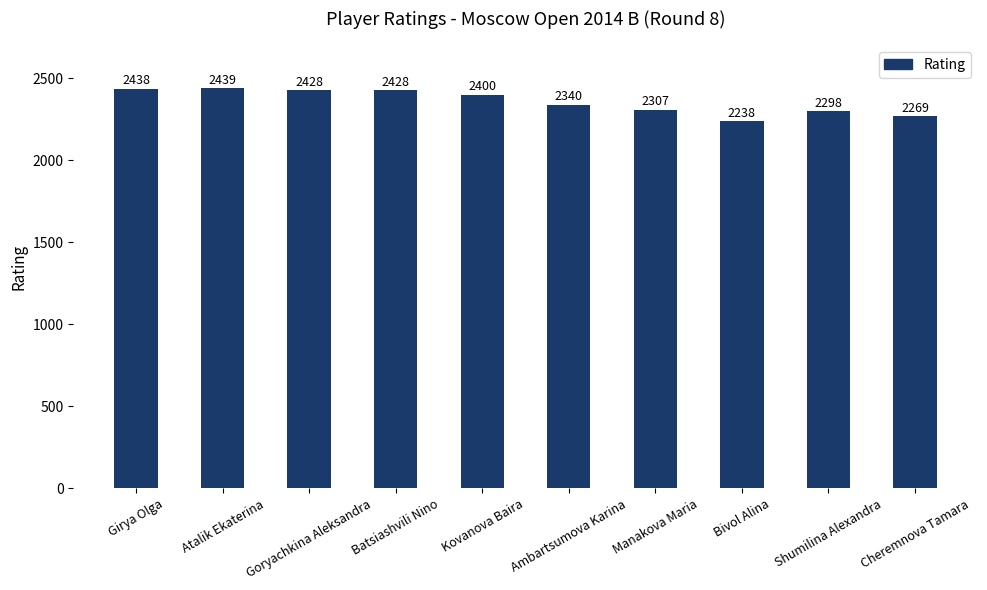

What is the difference between the maximum and minimum values?

201